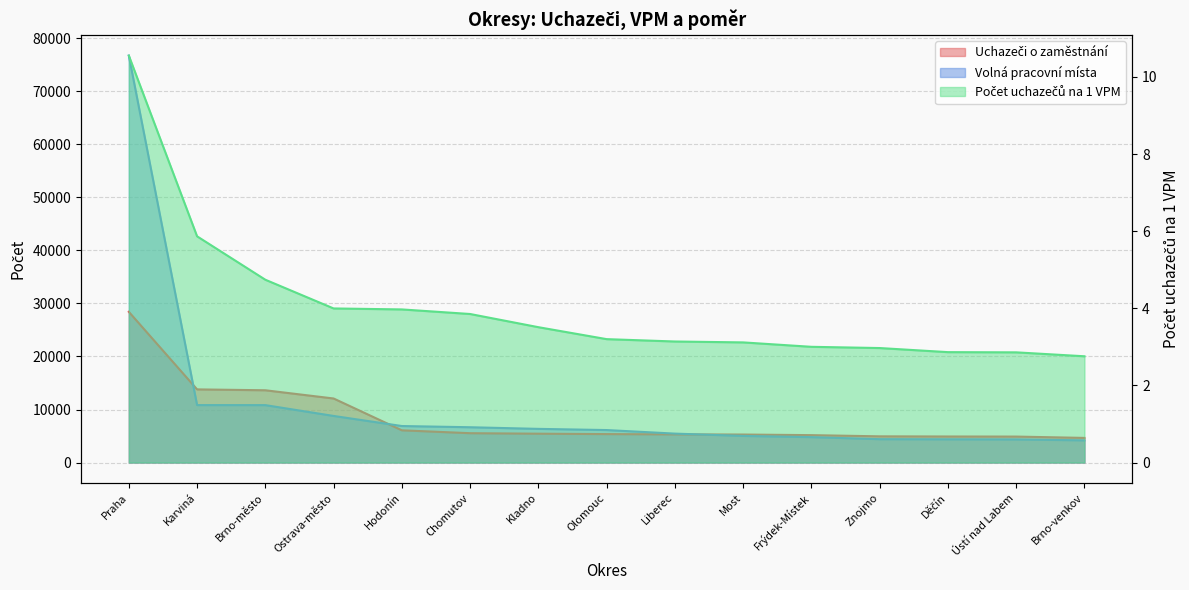

After their last crossing, which series has the higher values: Uchazeči o zaměstnání or Volná pracovní místa?

Uchazeči o zaměstnání